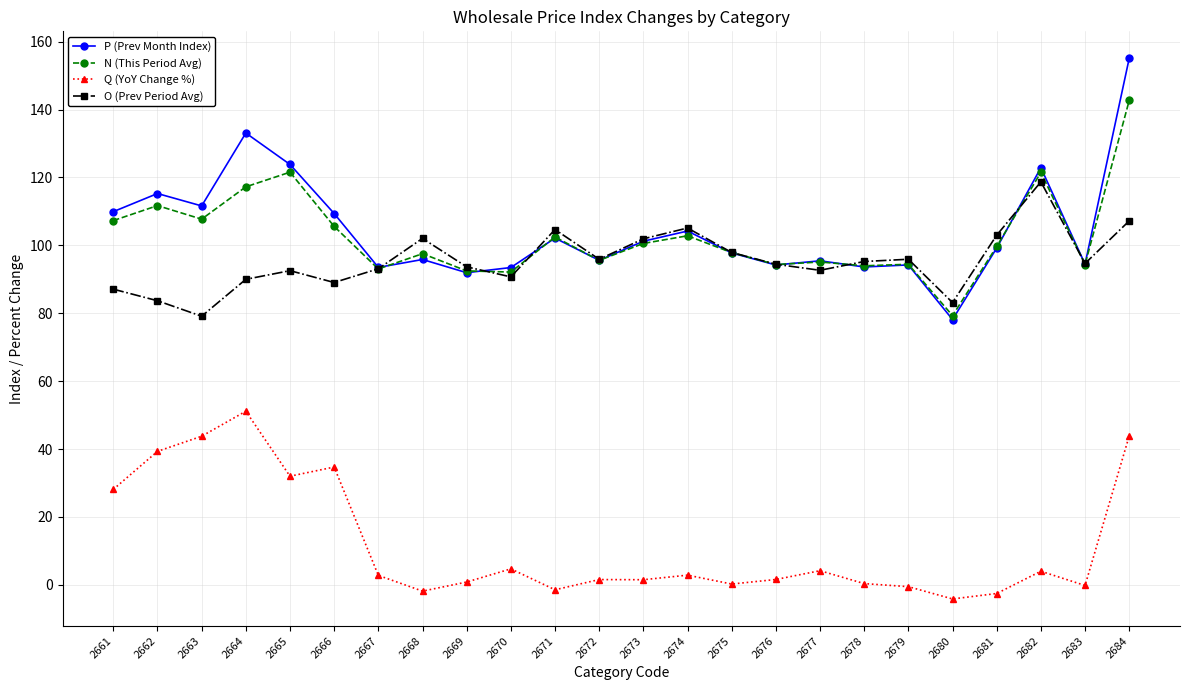

Which series ends up on top after the final intersection of P (Prev Month Index) and O (Prev Period Avg)?

P (Prev Month Index)